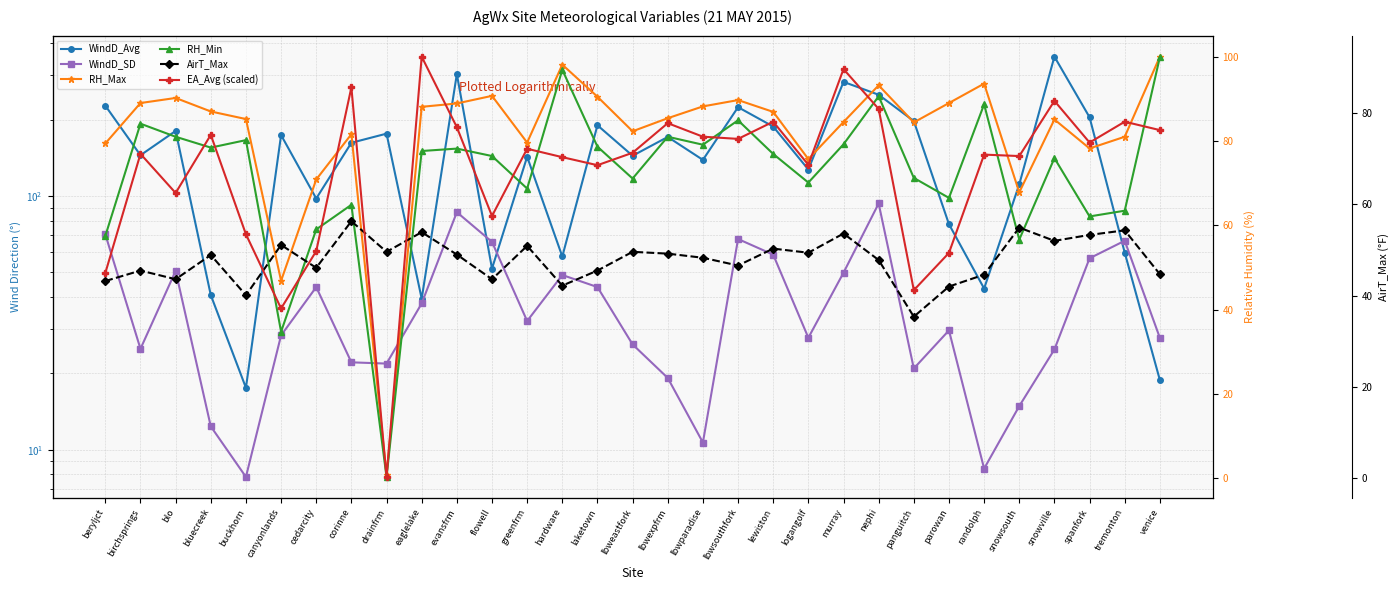

Where do WindD_Avg and RH_Max first cross each other?

blo and bluecreek